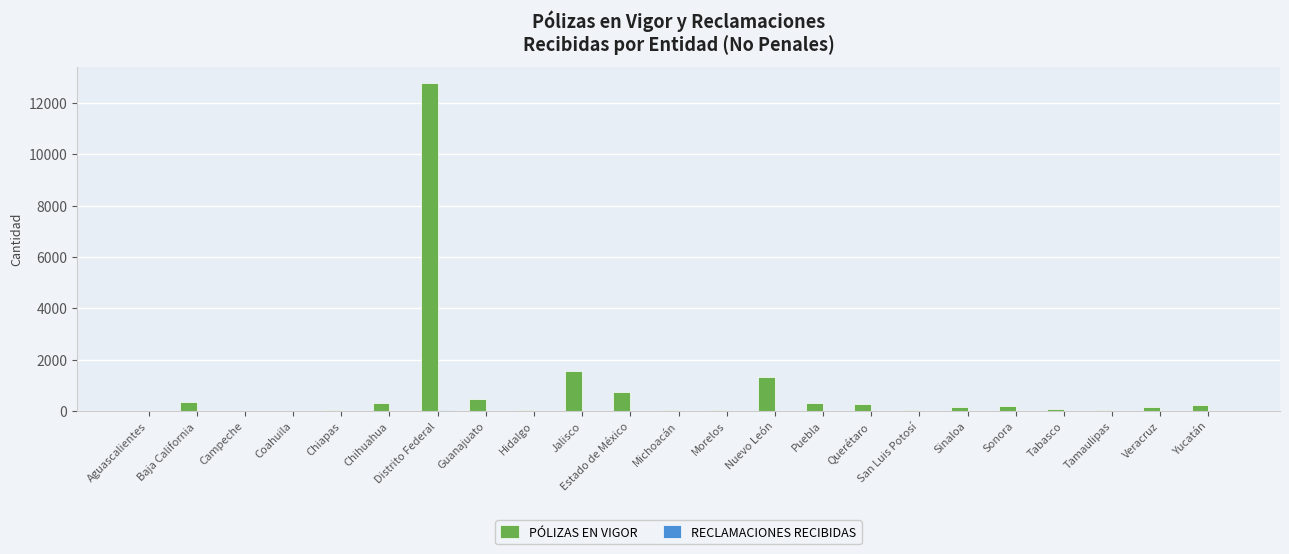

How many groups of bars are there?

23